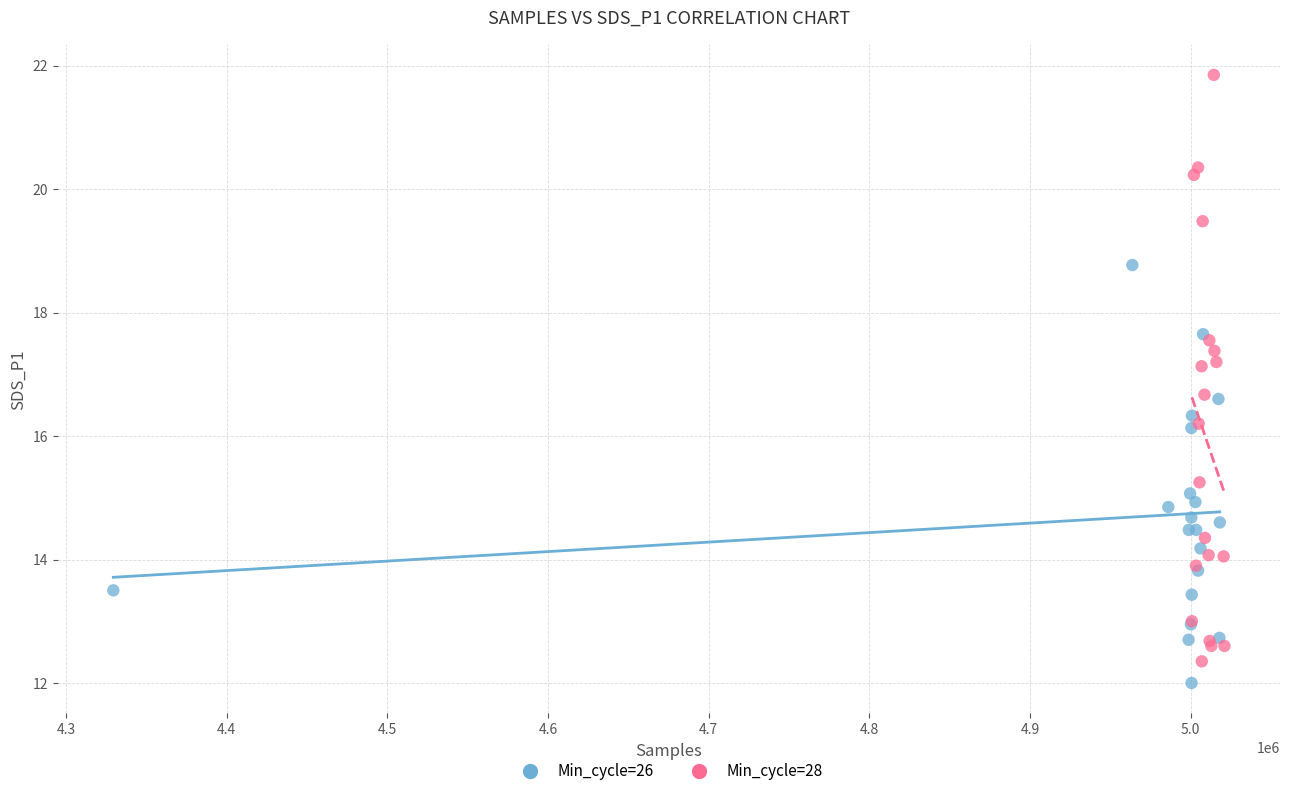

Which series has the largest Y range (max minus min)?

Min_cycle=28